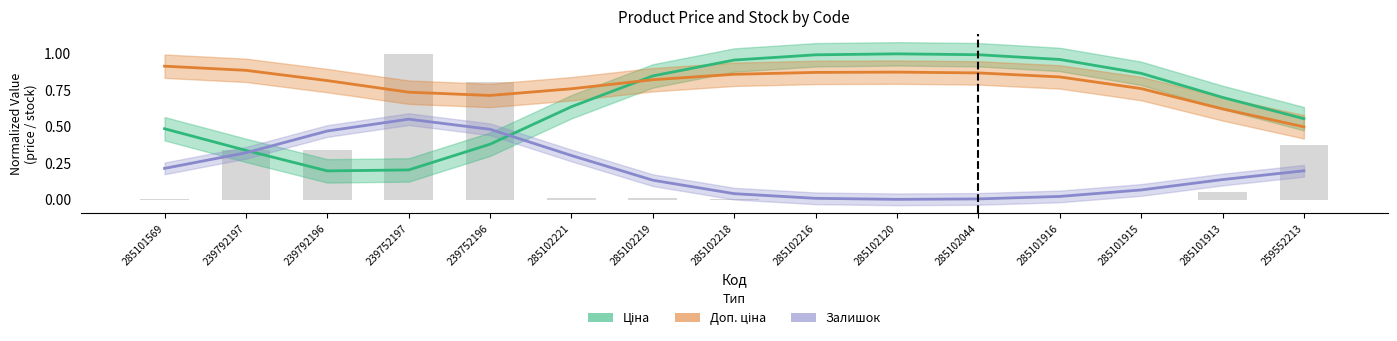

What is the label of the 6th bar from the right?

285102120